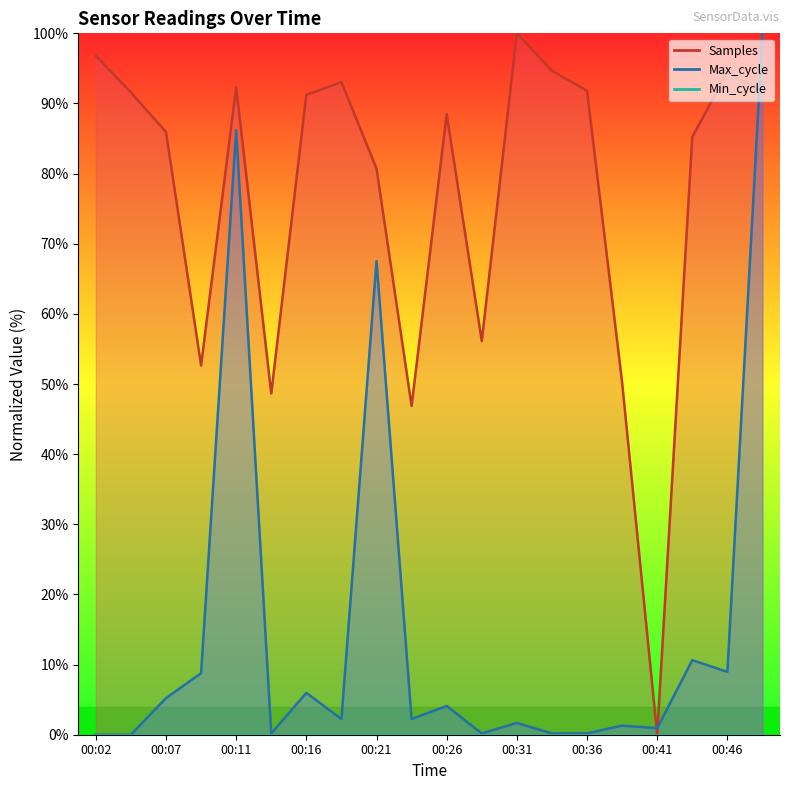

The Max_cycle series shows 0.0 at 00:02. True or false?

True